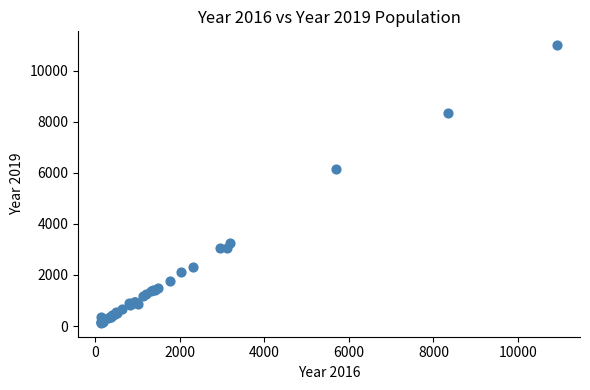

What Y value in the scatter plot is closest to 5559?

6129